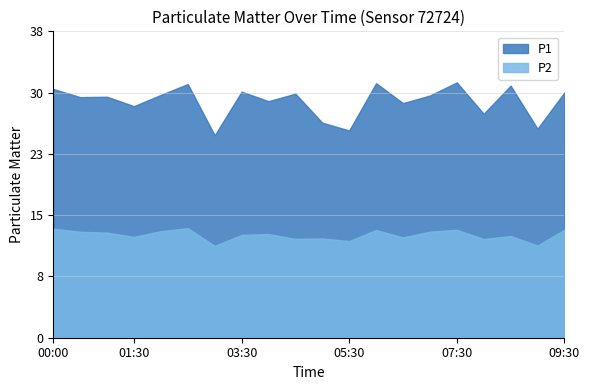

True or false: P2 has more than 0 interior local peaks.

True